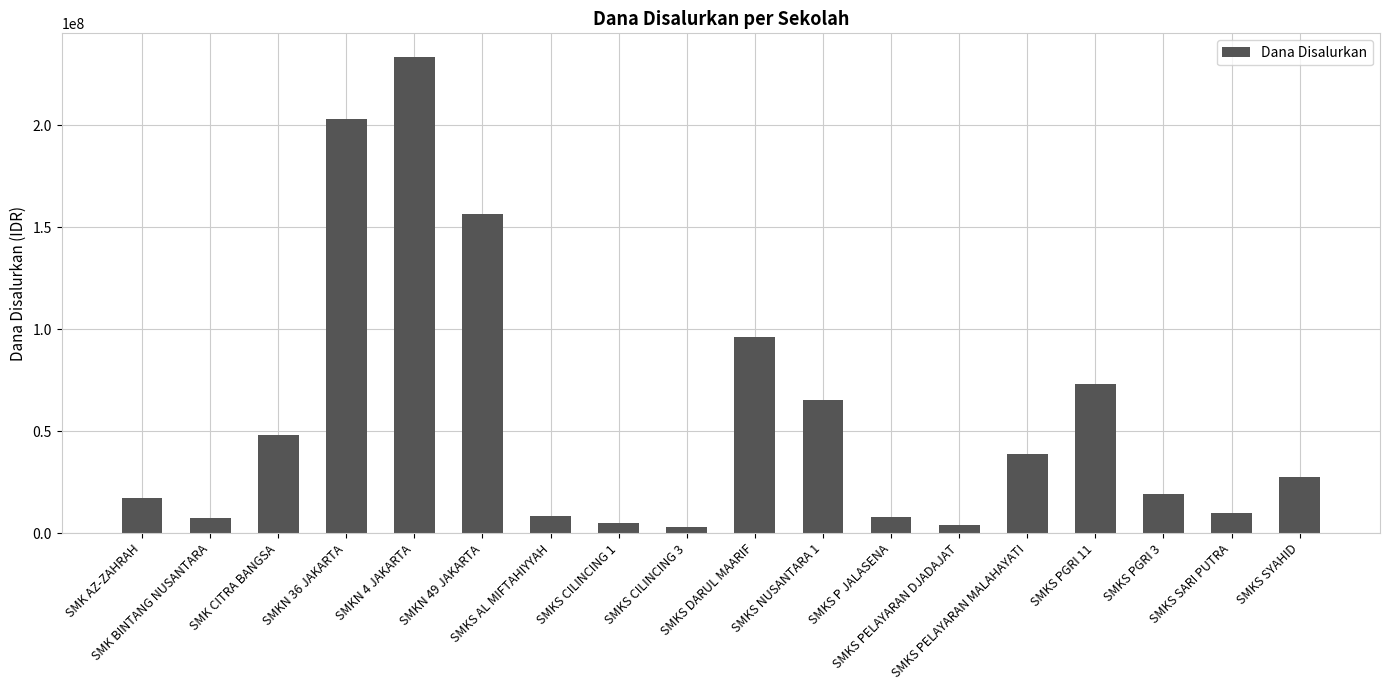

What position from the right is SMK CITRA BANGSA?

16